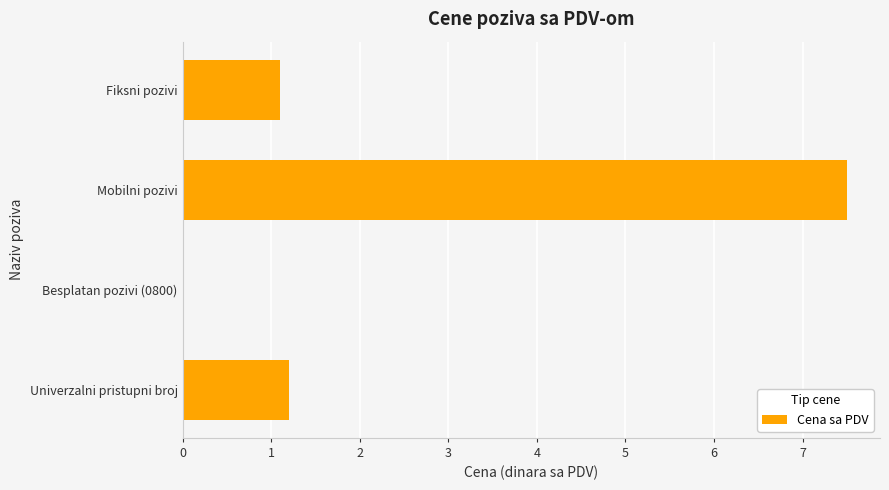

Does the chart contain stacked bars?

No